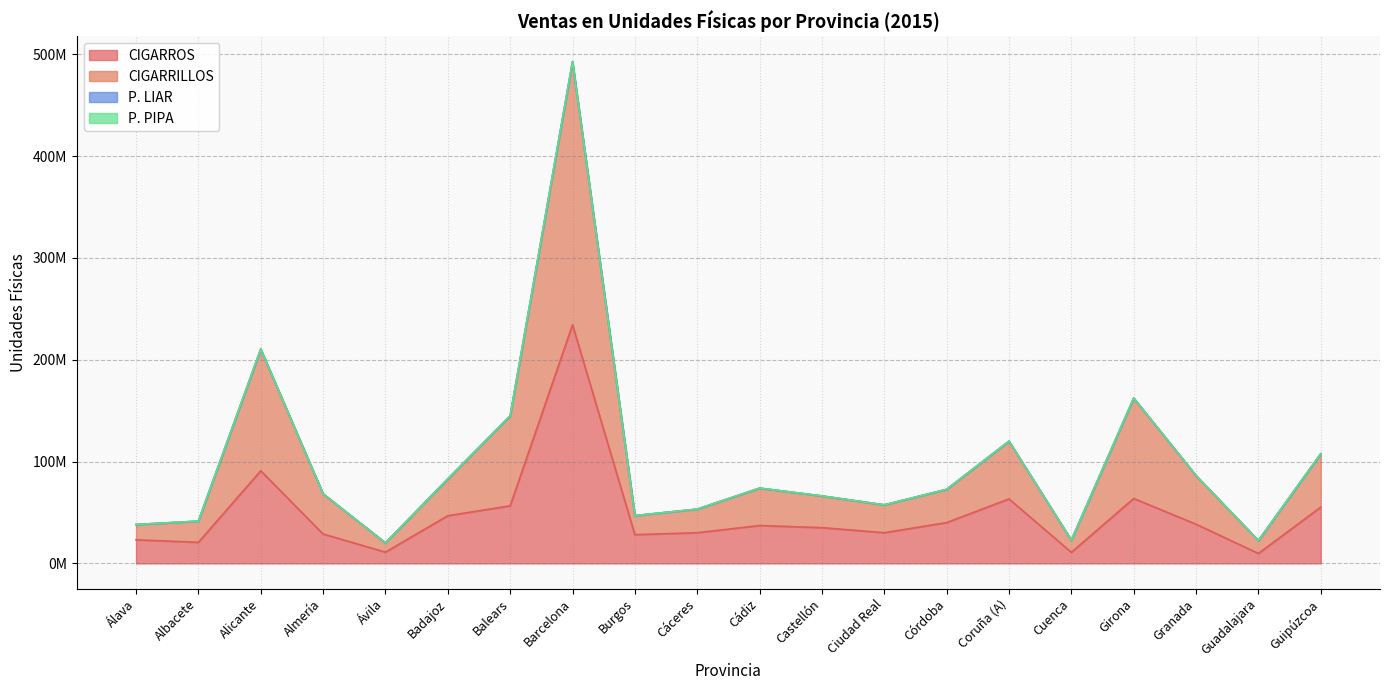

True or false: CIGARRILLOS and CIGARROS intersect in this chart.

False